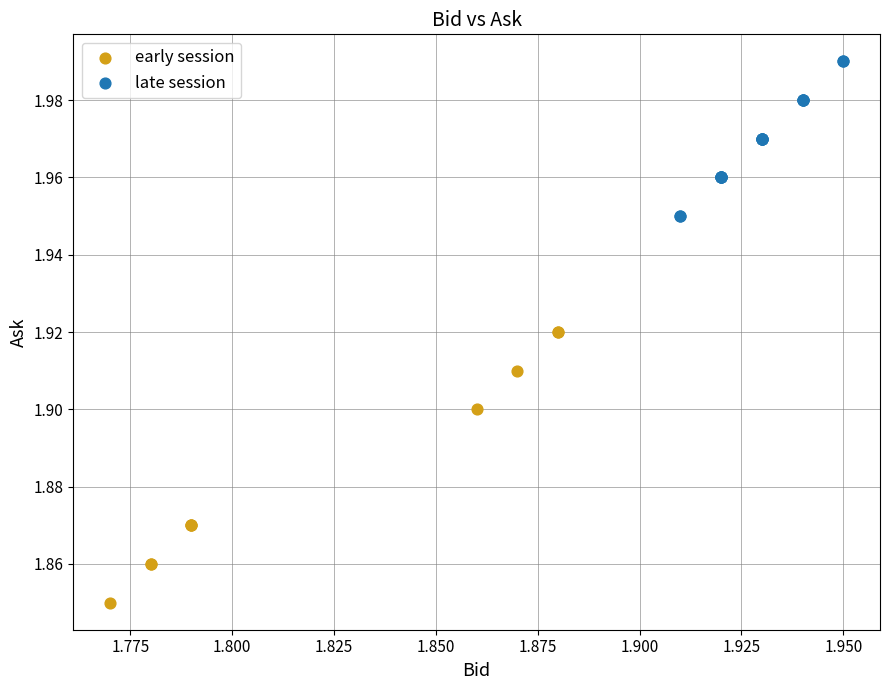

Which series contains the lowest Y value?

early session